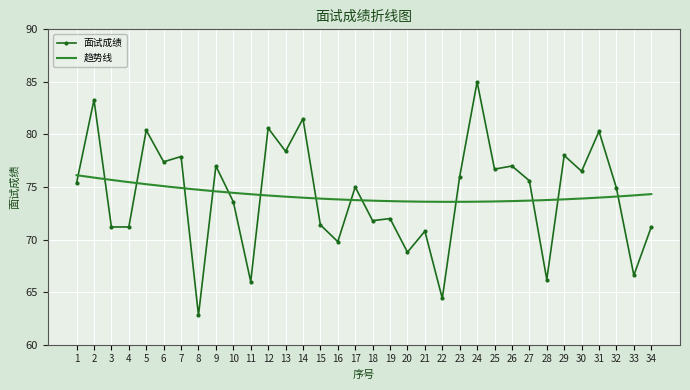

How many points are lower than both their immediate neighbors (excluding endpoints)?

12